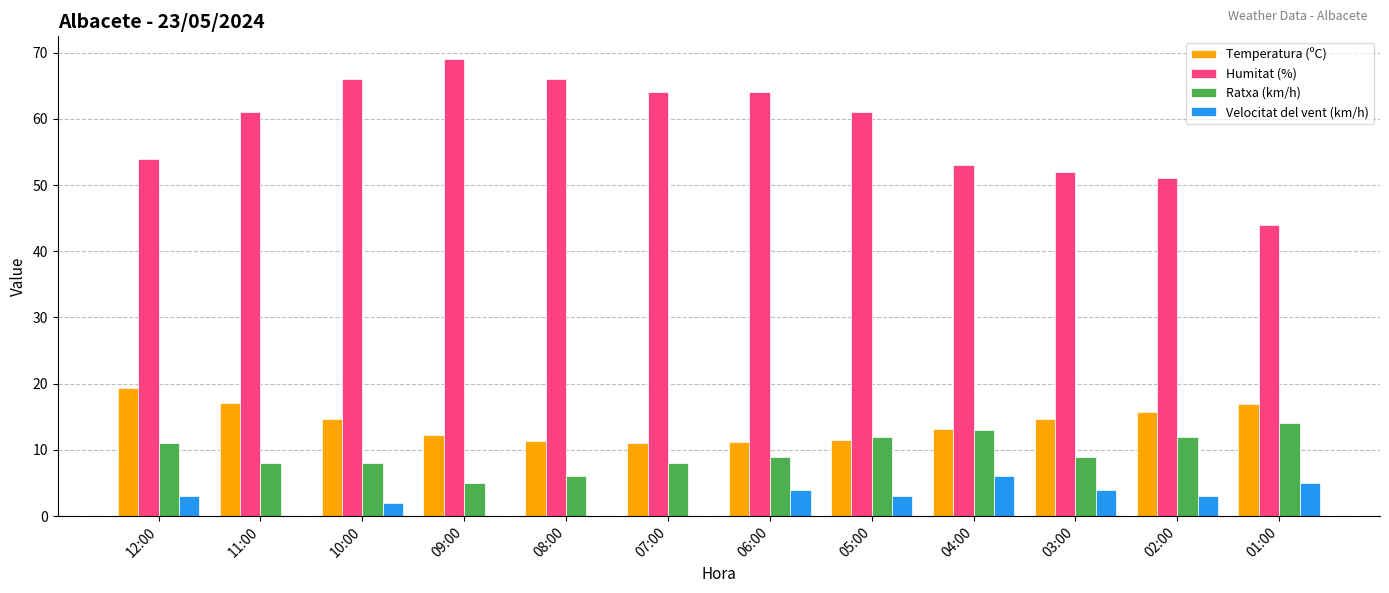

Does the chart contain stacked bars?

No